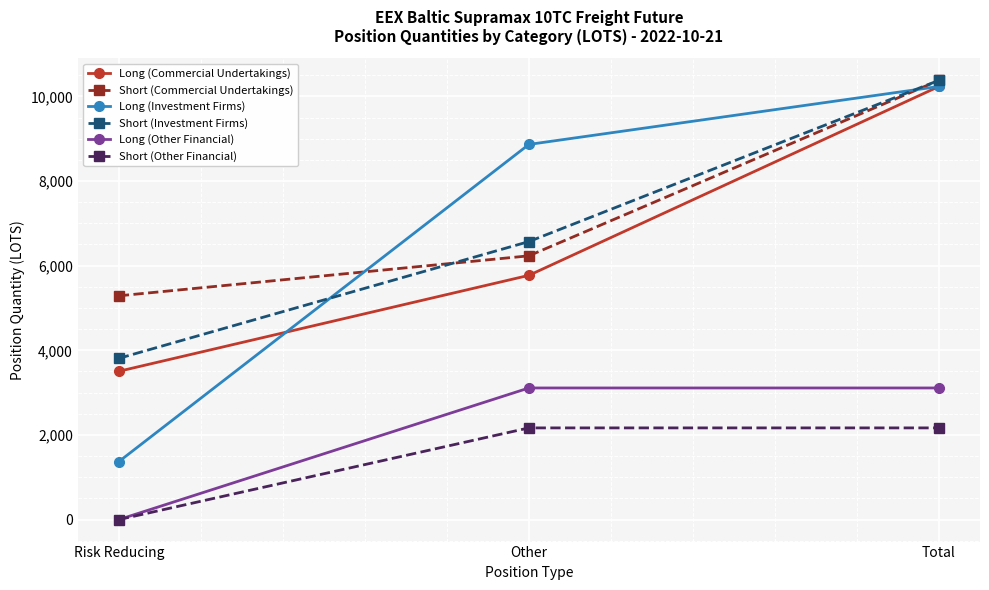

How many categories are shown in the chart?

3